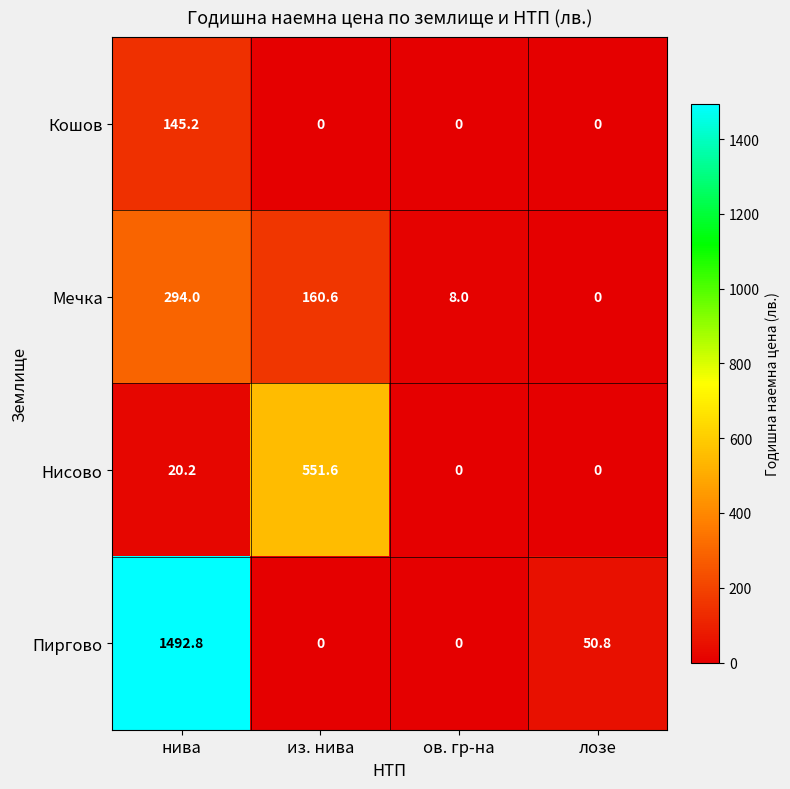

At how many categories does at least one series exceed 21?

3